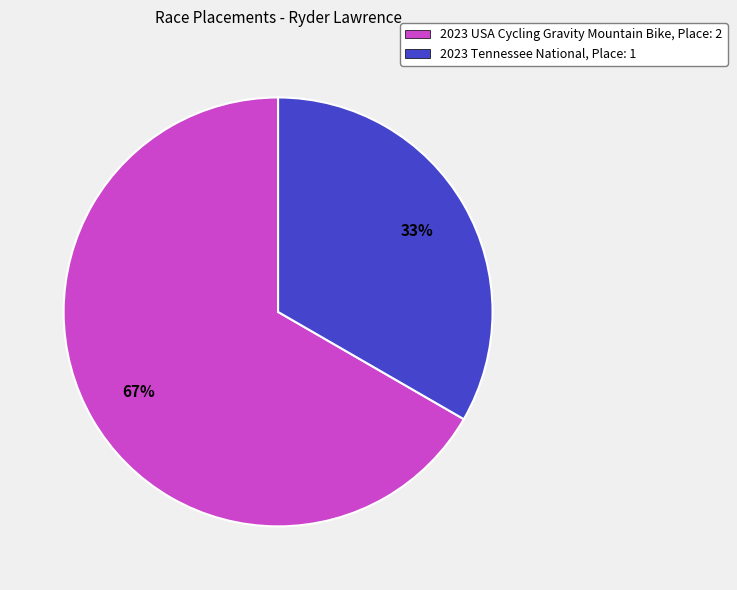

Combined, do 2023 Tennessee National and 2023 USA Cycling Gravity Mountain Bike account for over 50%?

Yes